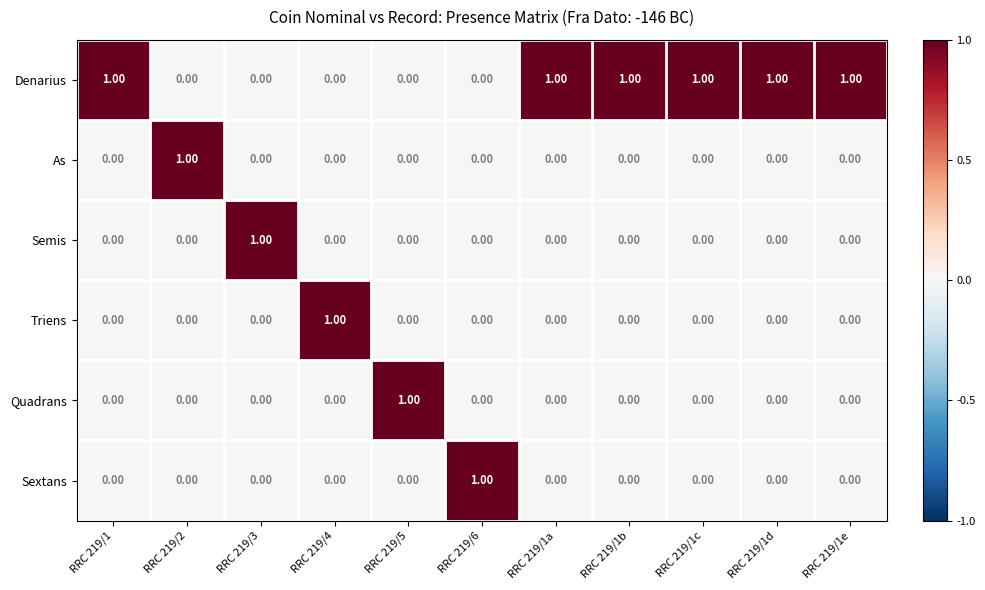

Which series has the largest total across all categories?

Denarius